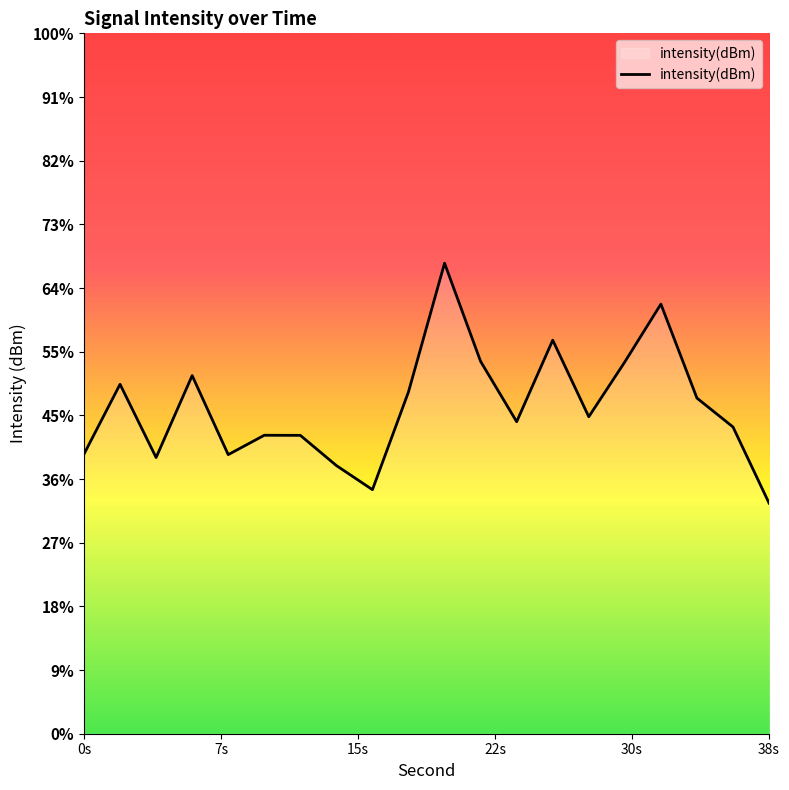

What is the greatest value displayed?

-113.6